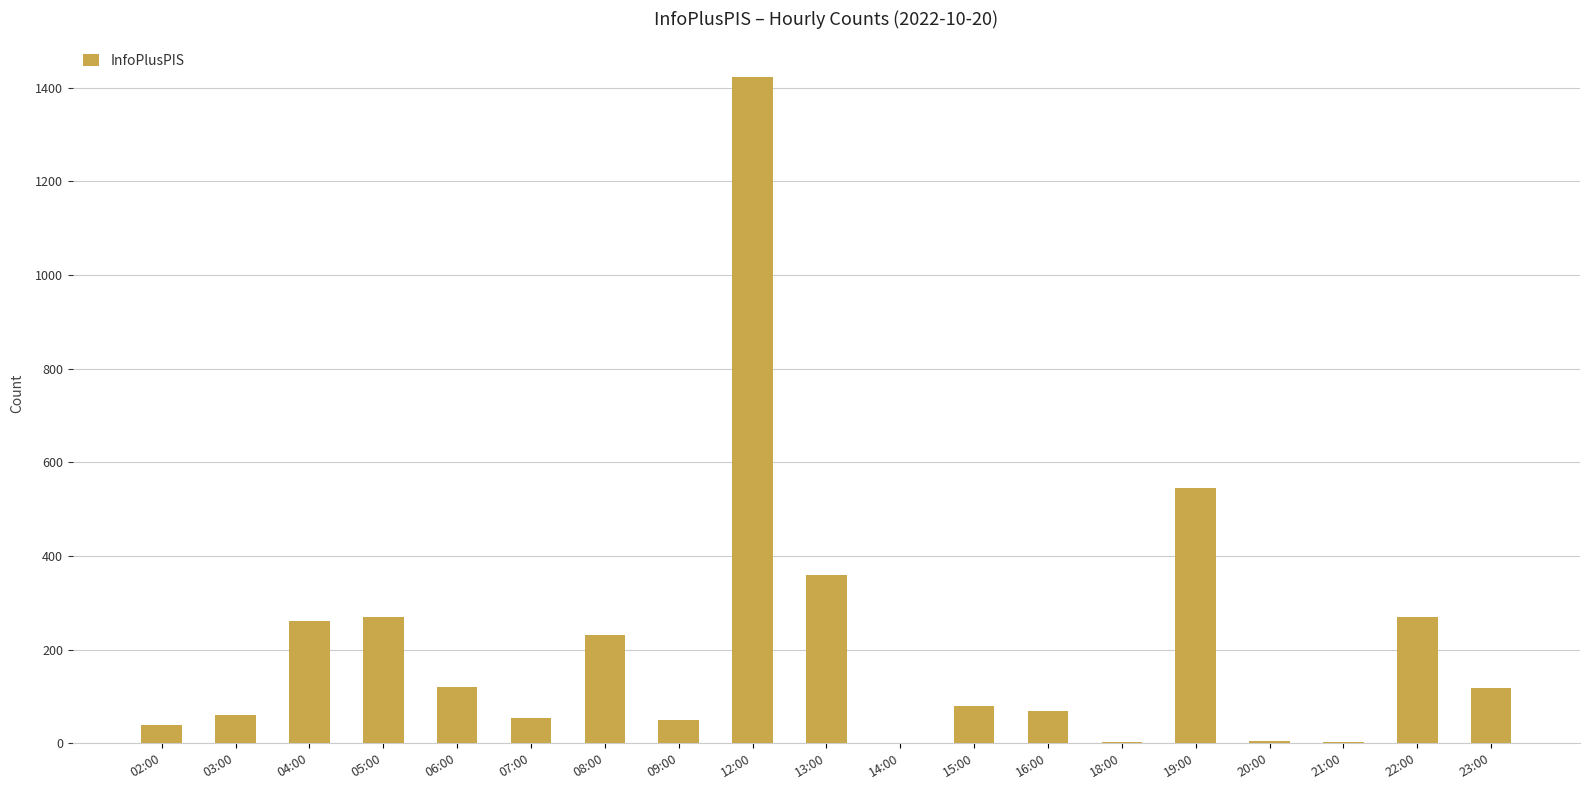

What is the change in value from 04:00 to 15:00?

-182